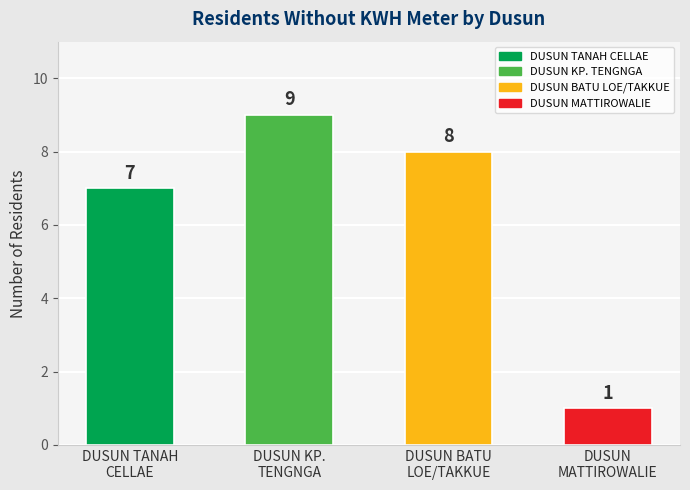

What is the smallest value displayed?

1